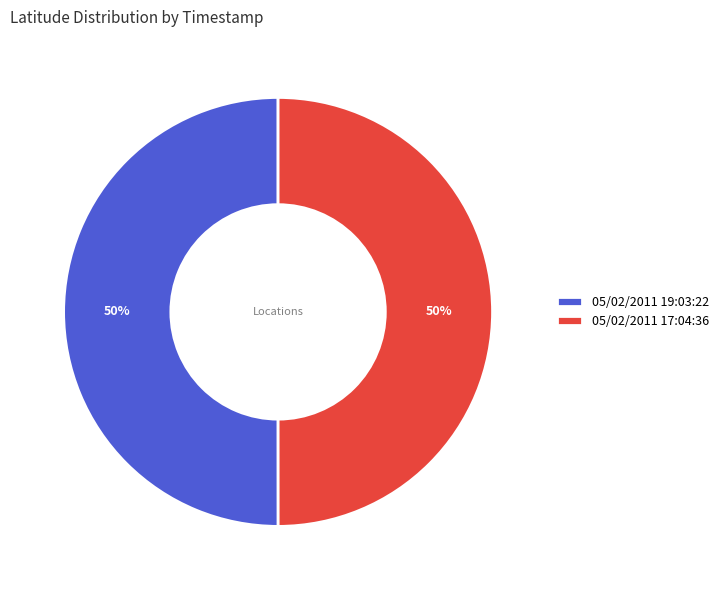

Approximately how many times larger is the value at 05/02/2011 19:03:22 compared to 05/02/2011 17:04:36?

1.0